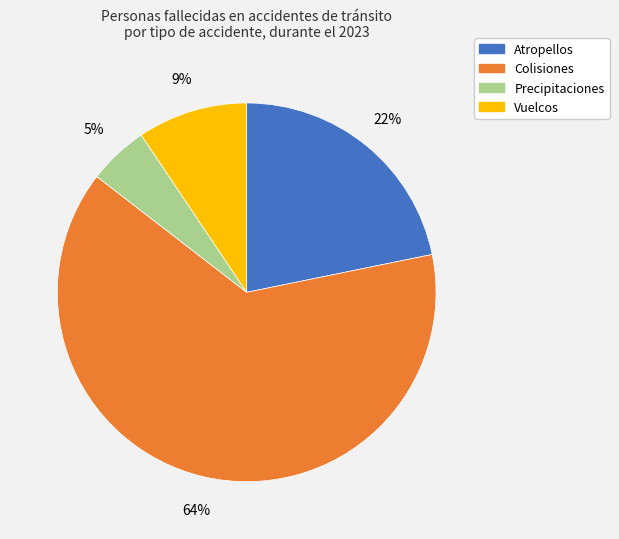

Does Colisiones account for over 50% of the chart?

Yes